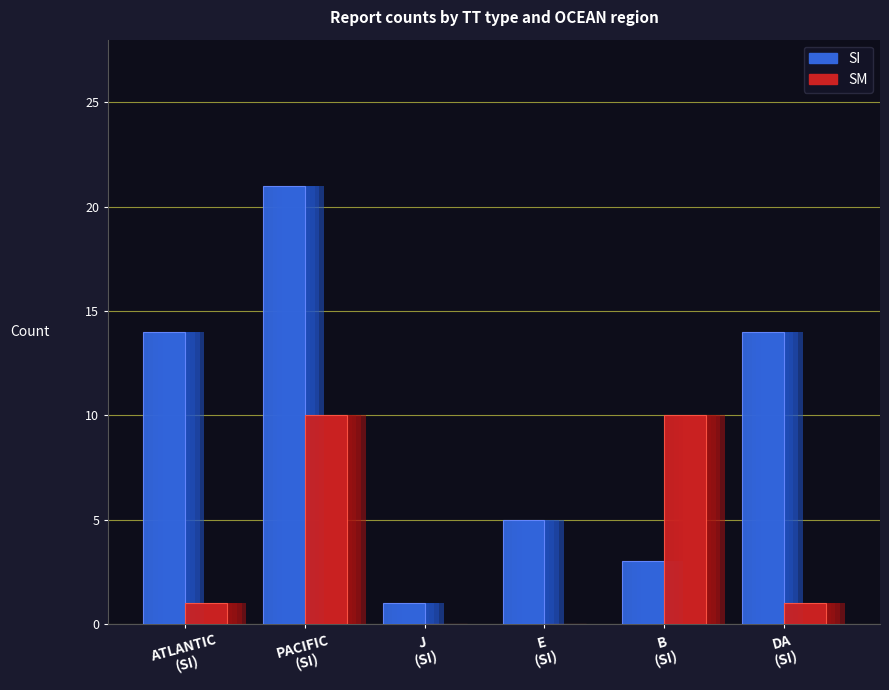

Which has a higher value, B or J?

B